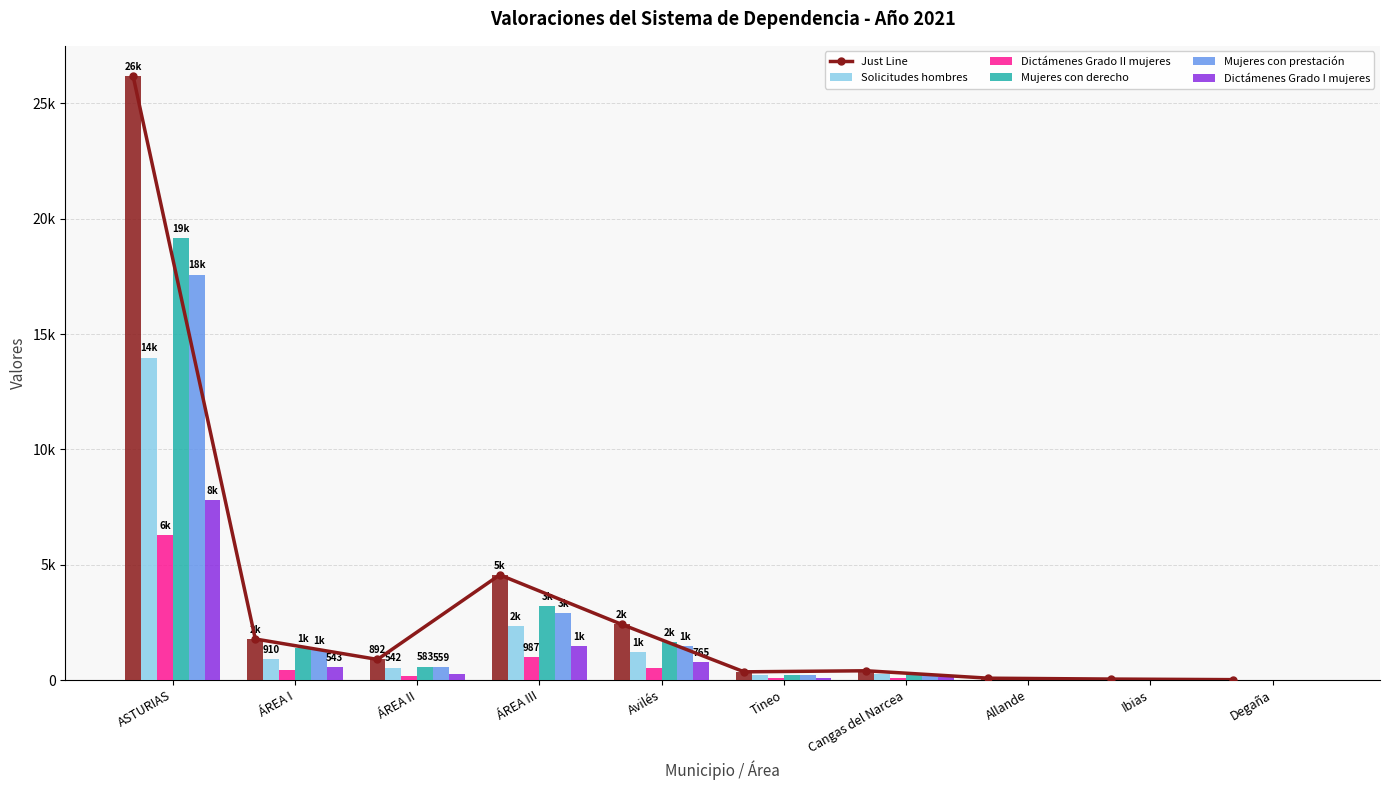

How many data points does each series have?

10